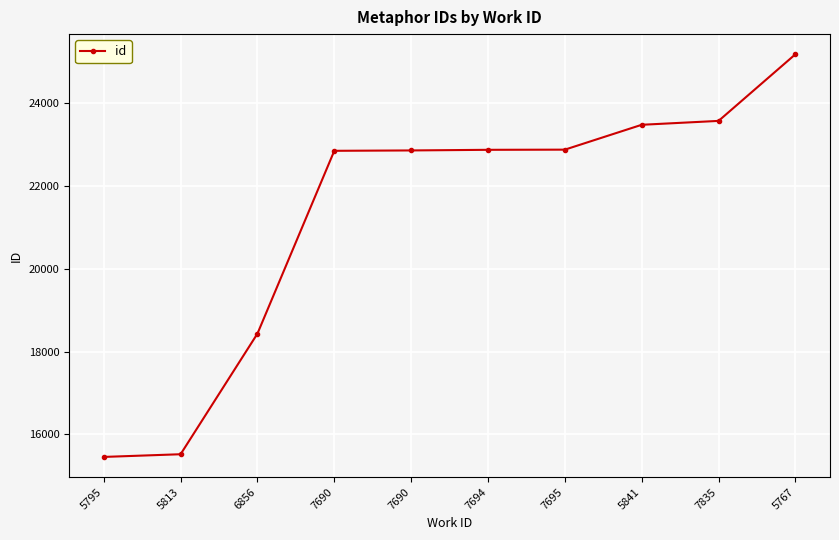

Does the chart have visible grid lines?

Yes